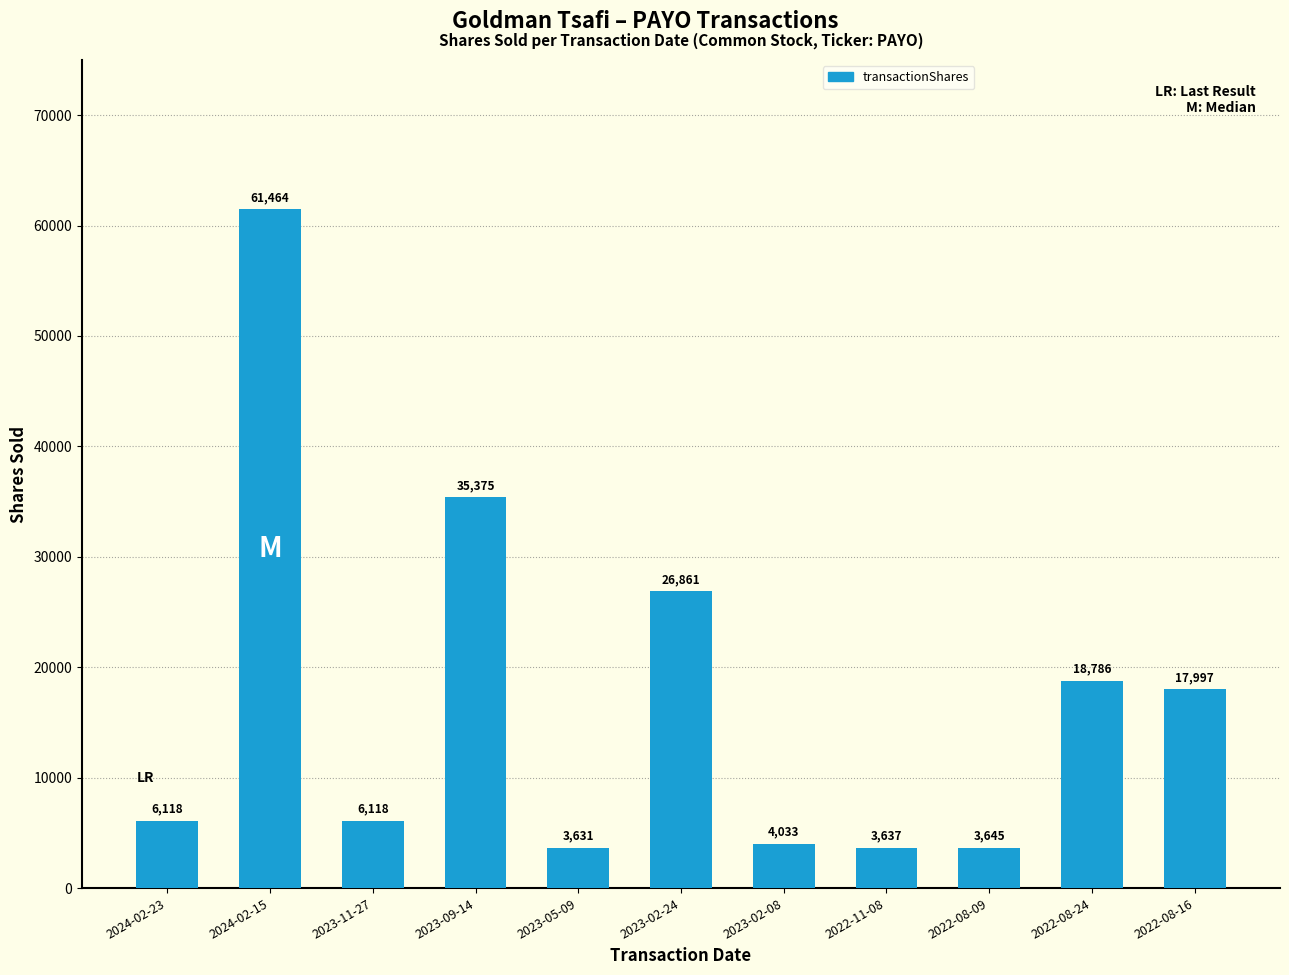

What is the label of the 8th bar from the right?

2023-09-14